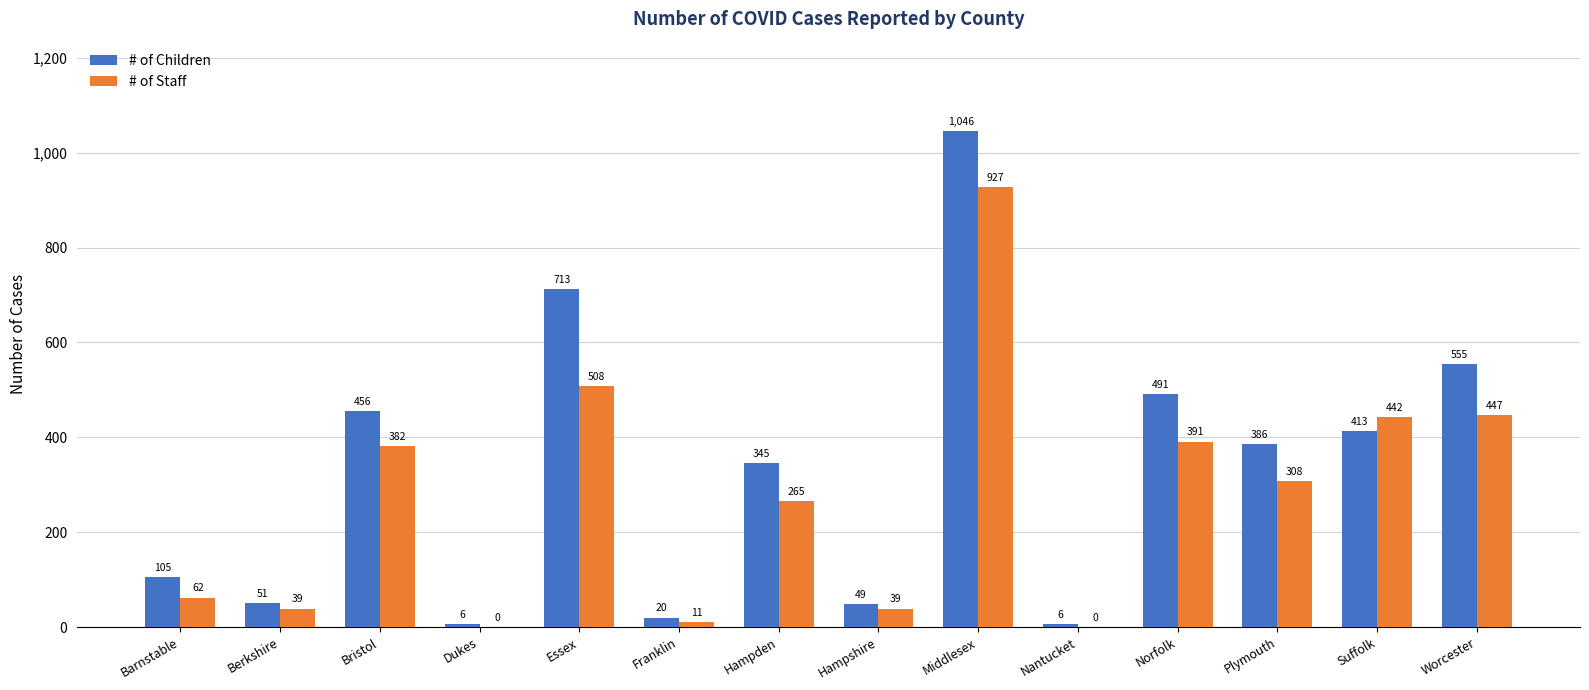

Is it true that # of Staff equals 635 at Norfolk?

False